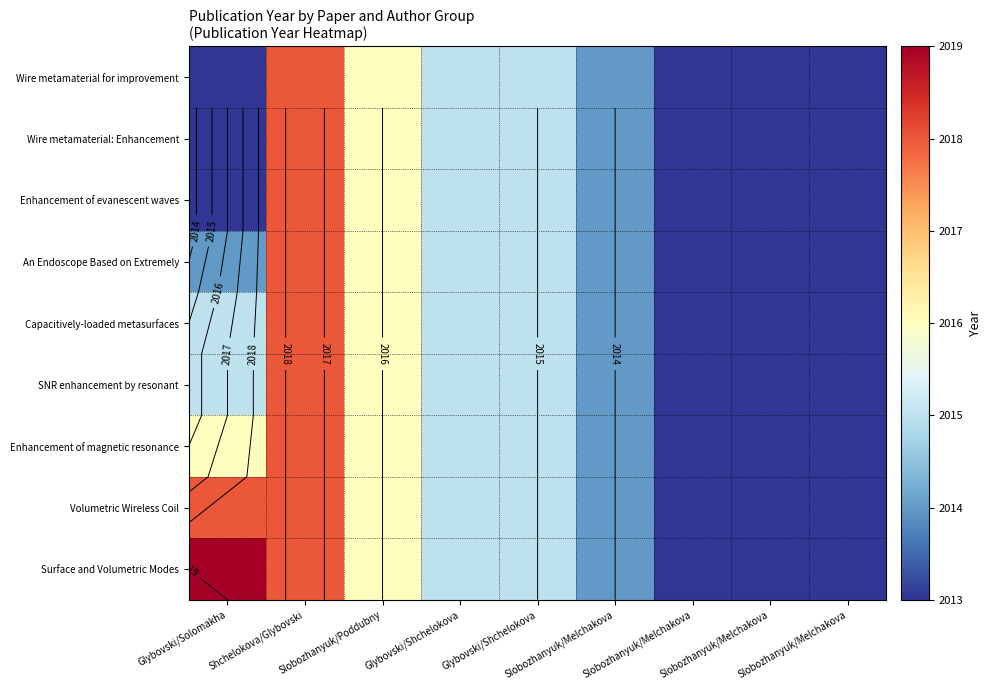

Where is Wire metamaterial: Enhancement nearest to the value 2015?

Glybovski/Shchelokova